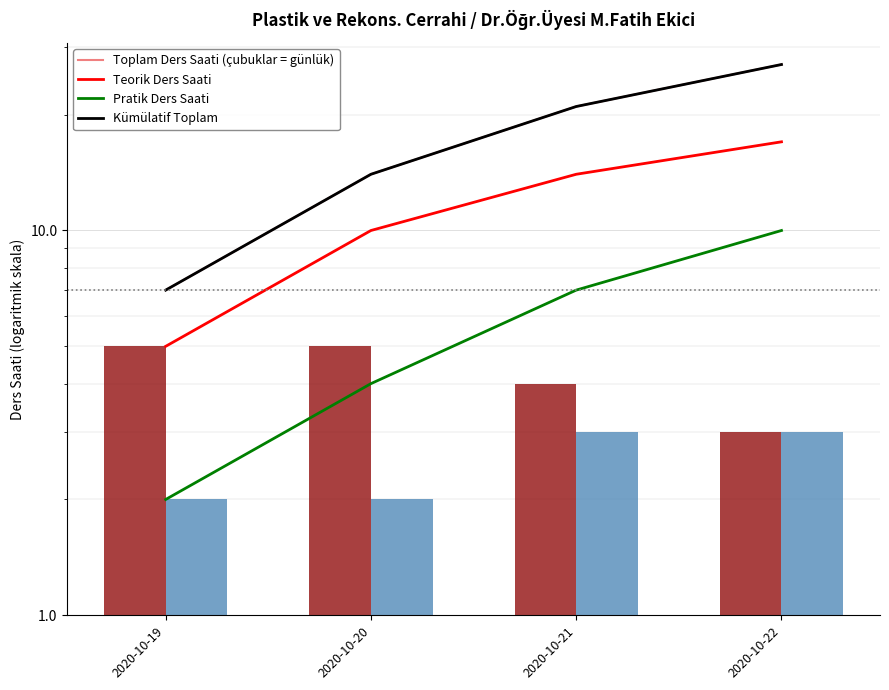

True or false: Toplam Ders Saati (çubuklar = günlük) has a value of 7 at 2020-10-19.

True